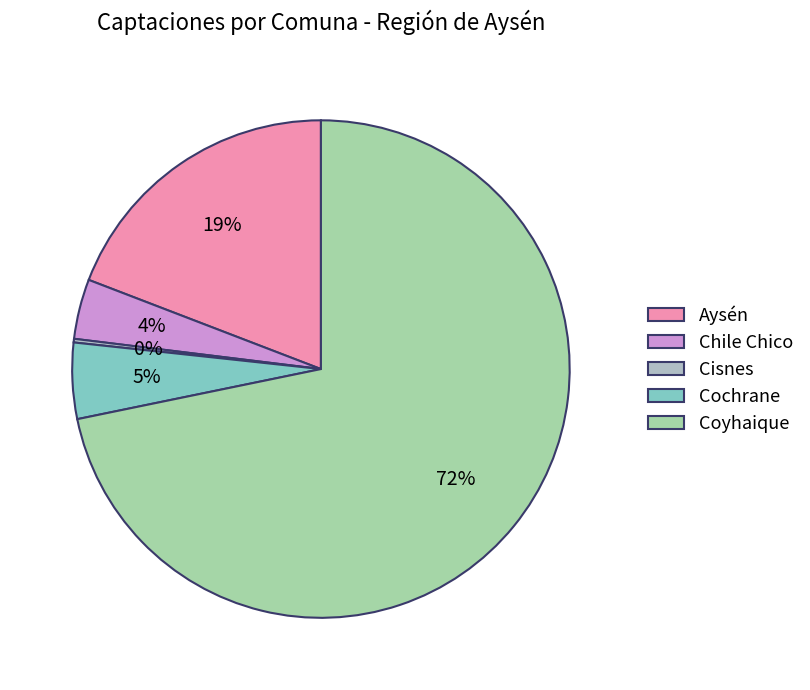

How many segments does this pie chart have?

5